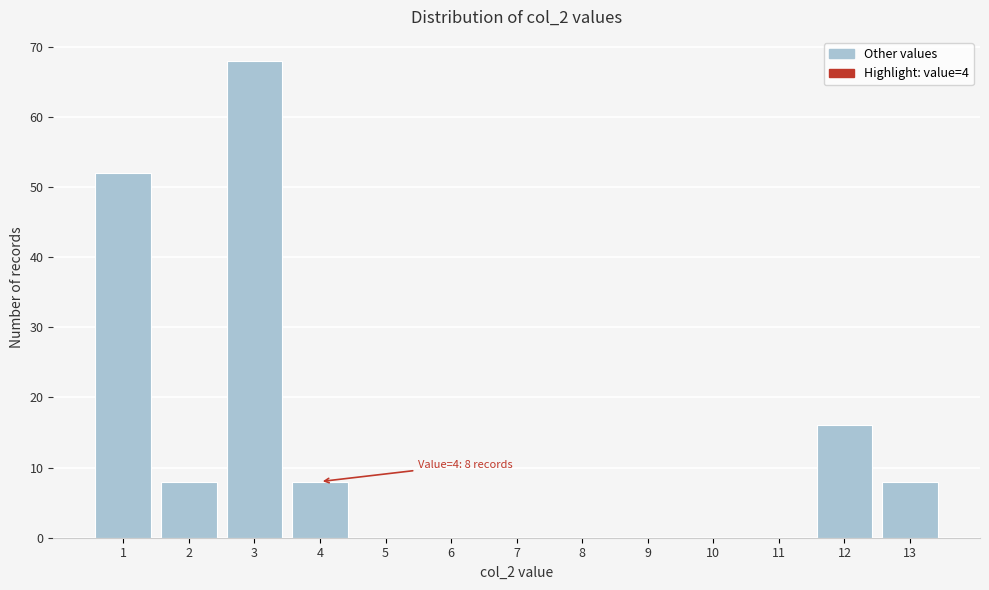

Reading left to right, transcribe all the data shown in this chart.

1=52	2=8	3=68	4=8	5=0	6=0	7=0	8=0	9=0	10=0	11=0	12=16	13=8